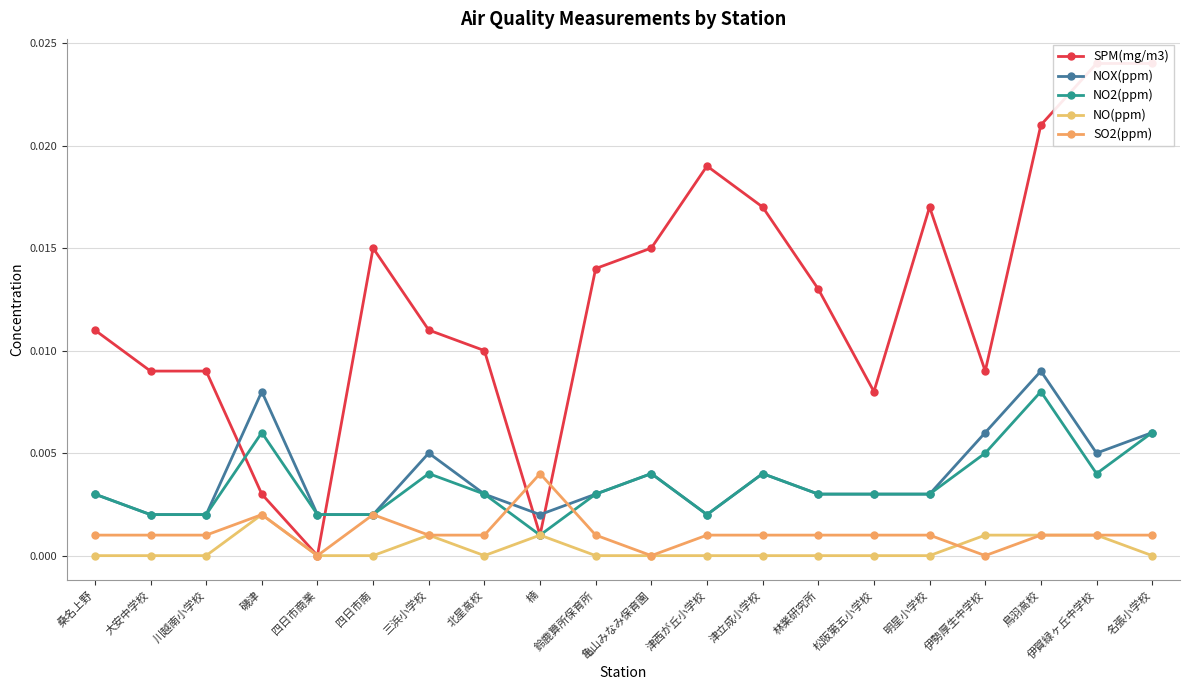

Between 明星小学校 and 大安中学校, which is larger?

明星小学校